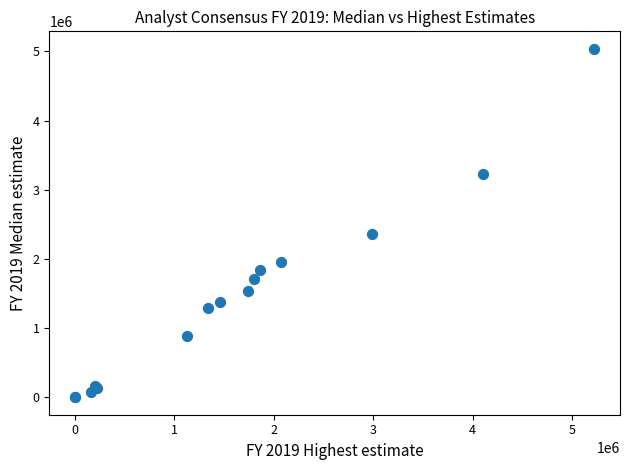

What Y value in the scatter plot is closest to 2519734?

2362400.0